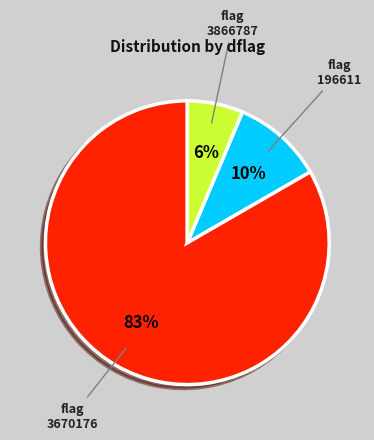

How many segments does this pie chart have?

3